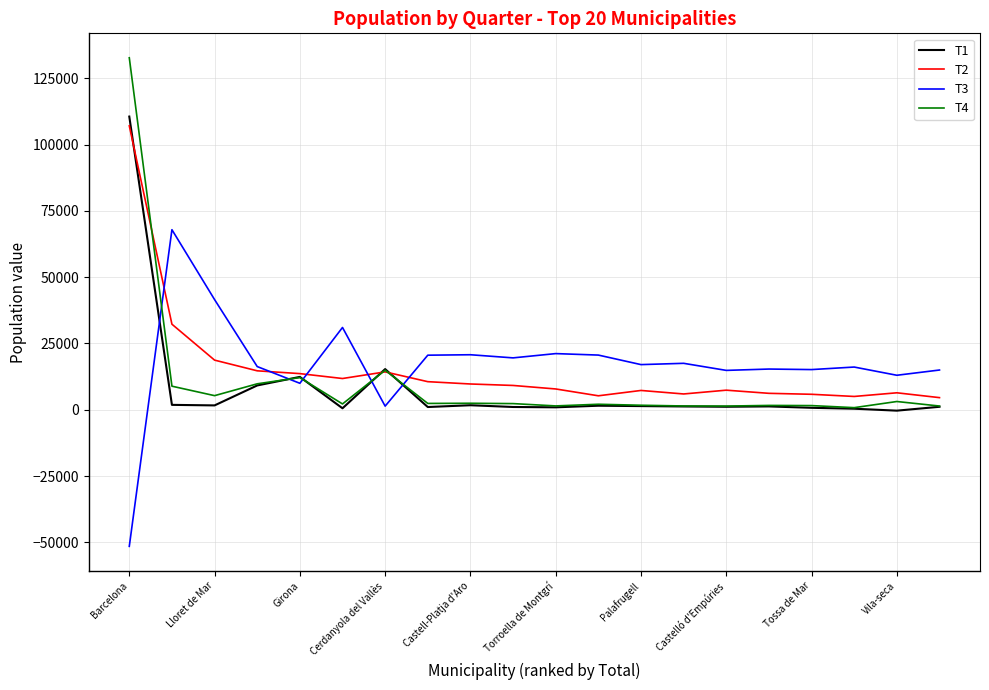

How many lines are shown in the chart?

4